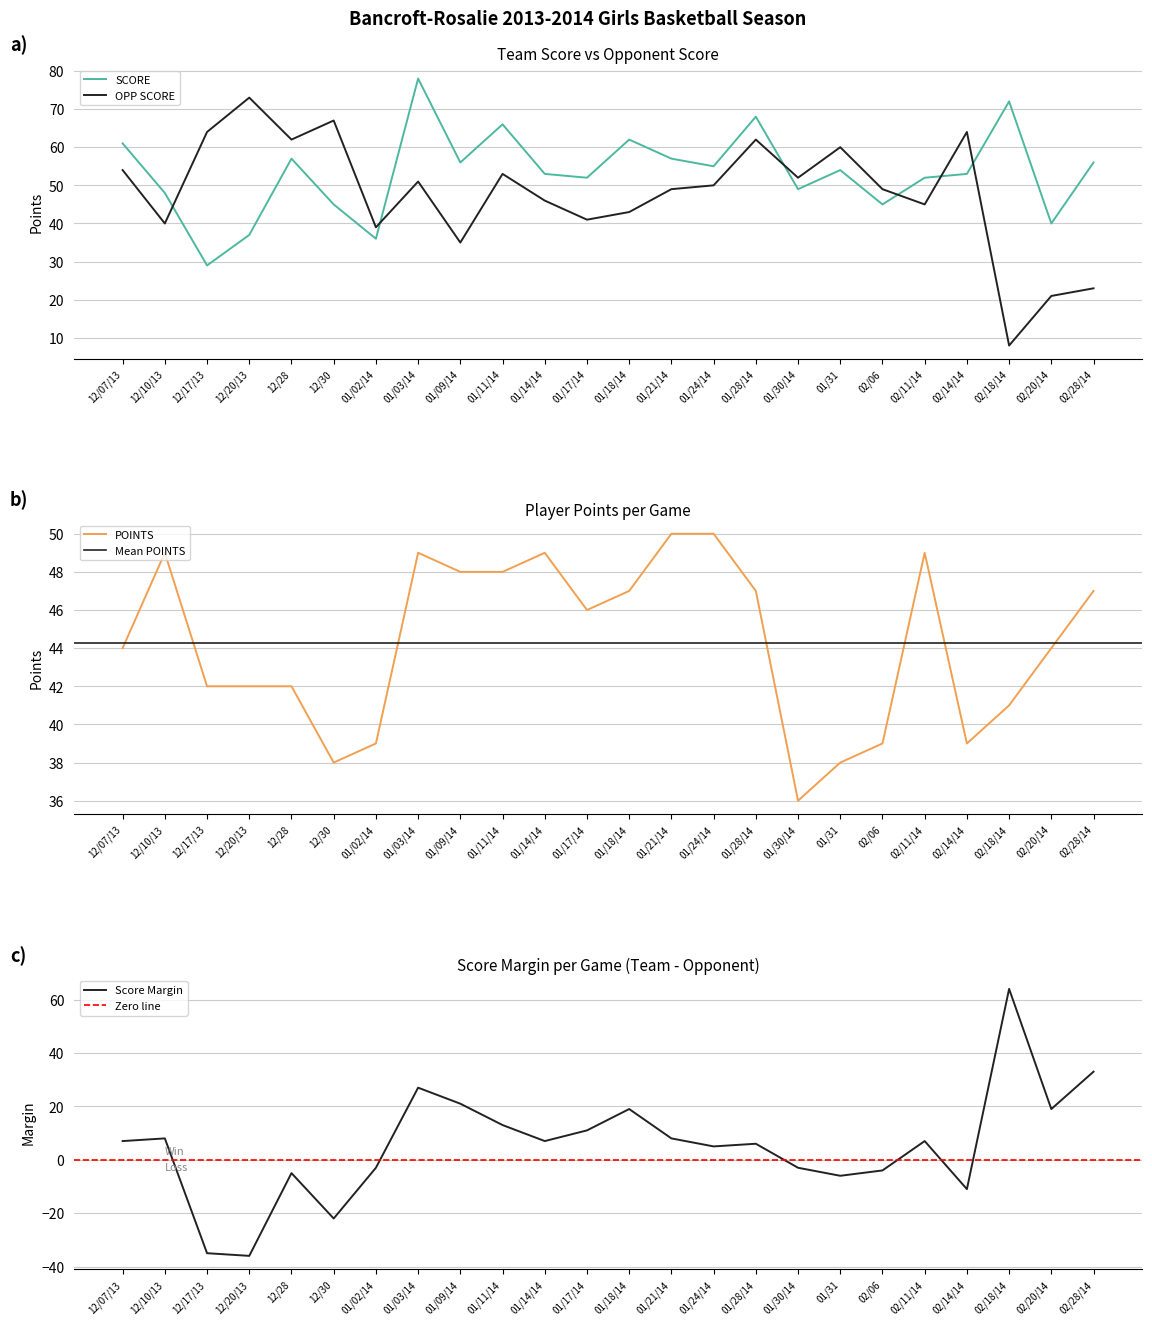

How many intersections are there between OPP SCORE and POINTS?

8